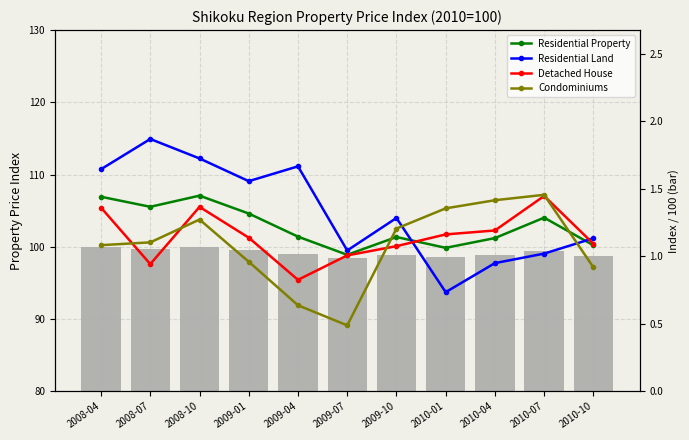

Are the bars grouped side by side (vs. stacked)?

Yes